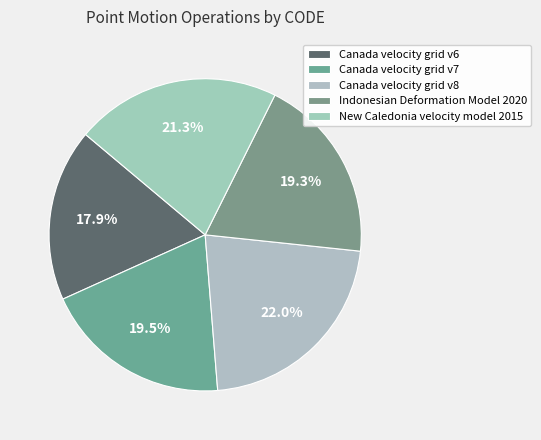

What is the smallest slice in the pie chart?

Canada velocity grid v6